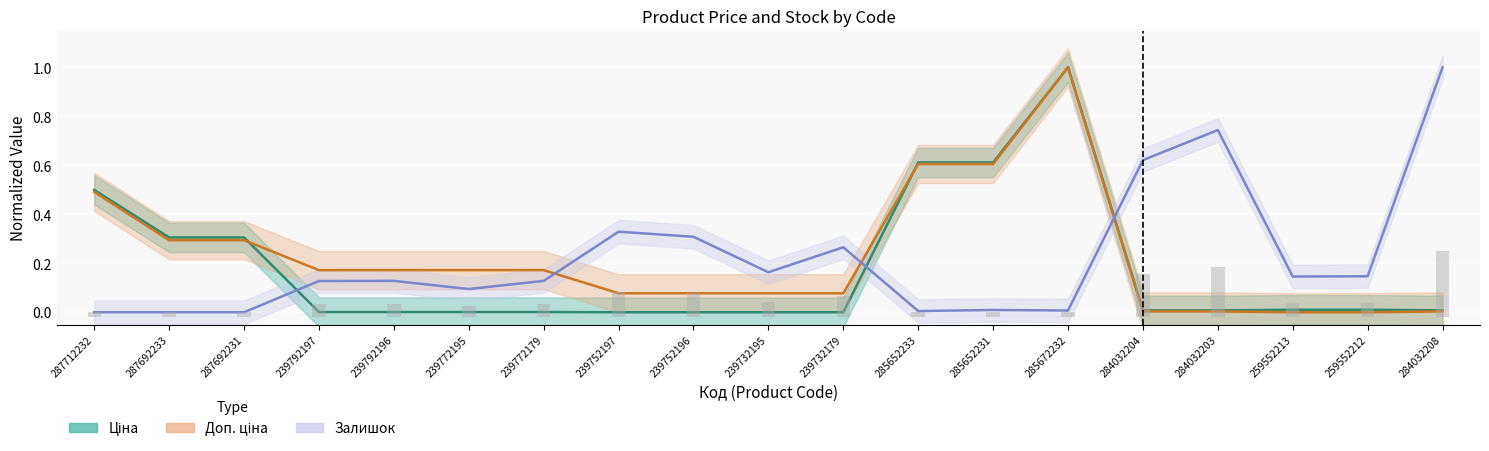

Is it true that Ціна equals 0.0 at 259552212?

False